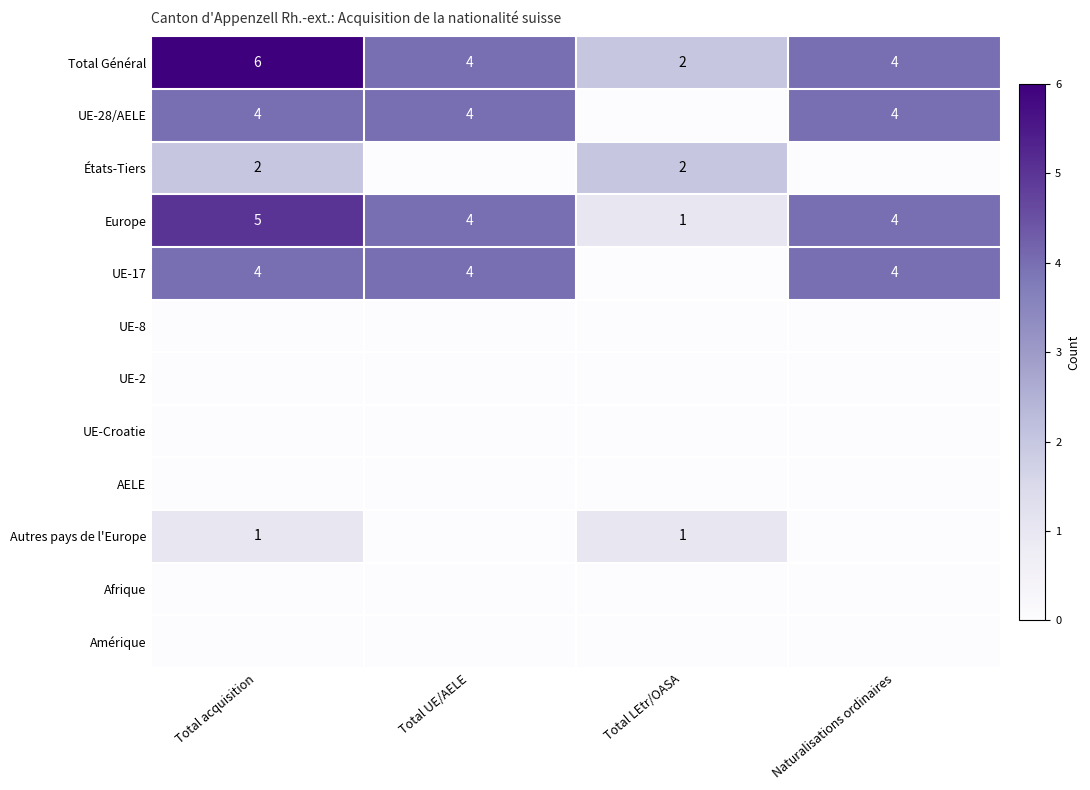

Where does the Total Général series first go above 4?

Total acquisition